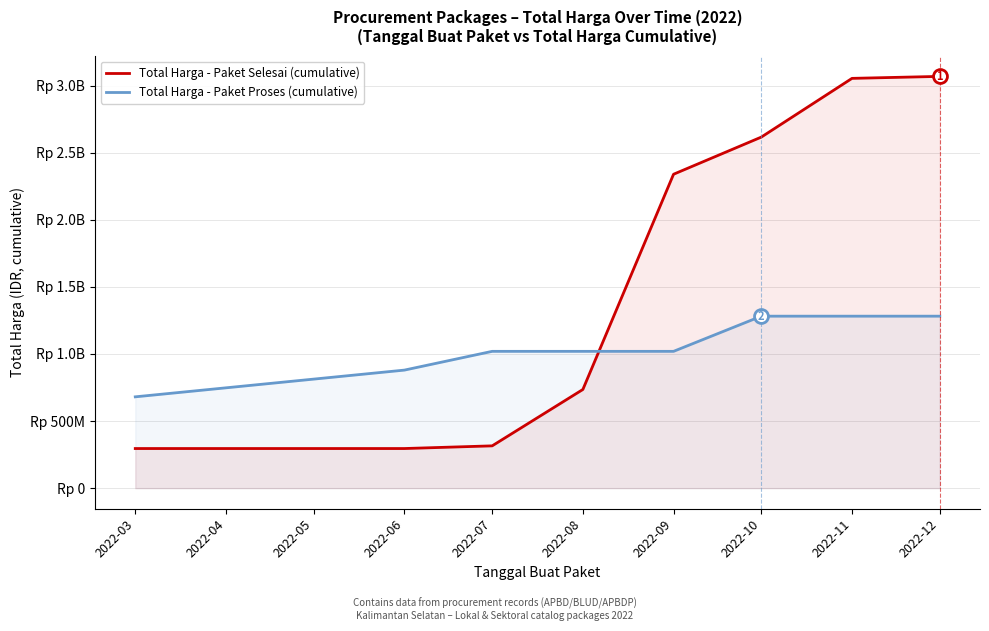

What is the value of the Total Harga - Paket Proses (cumulative) point at the 5th from the left?

1019557780